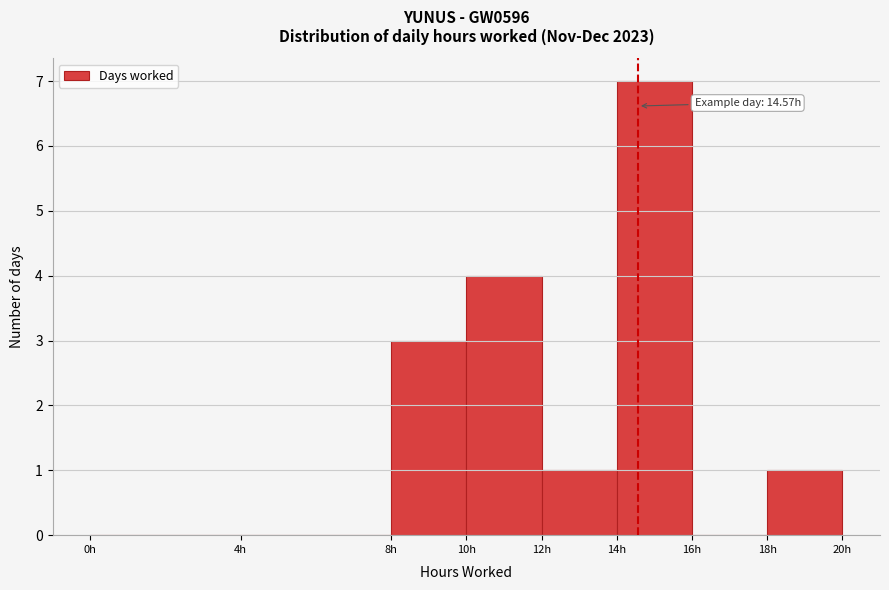

Which range on the x-axis has the tallest bar?

14 to 16